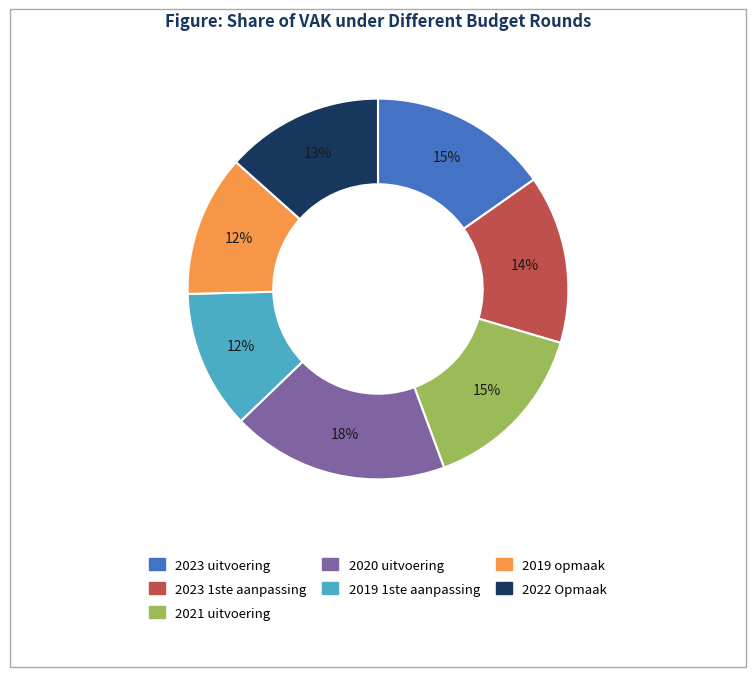

Is the sum of 2021 uitvoering and 2022 Opmaak greater than half?

No